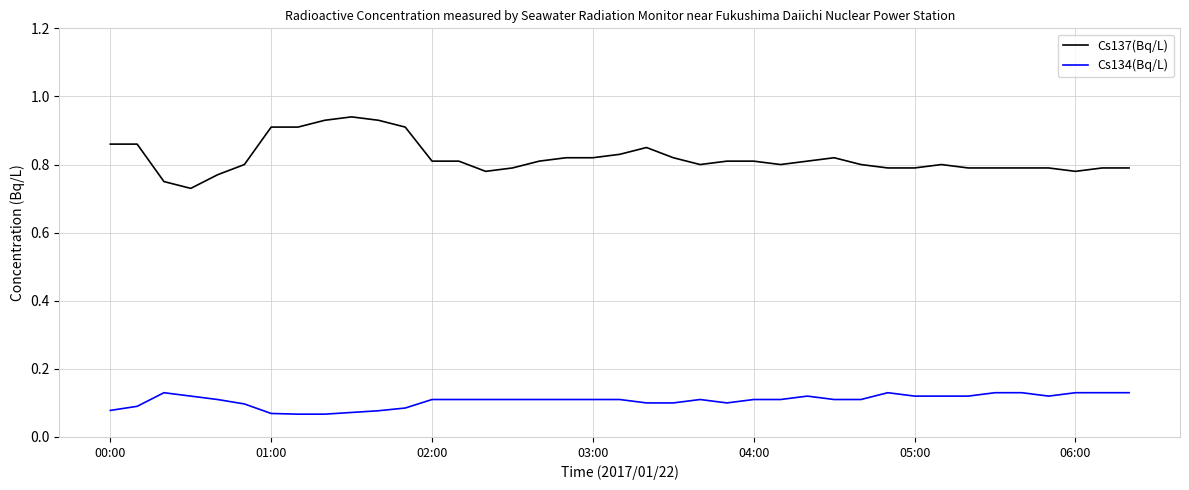

List the series in order of their overall mean, highest first.

Cs137(Bq/L), Cs134(Bq/L)